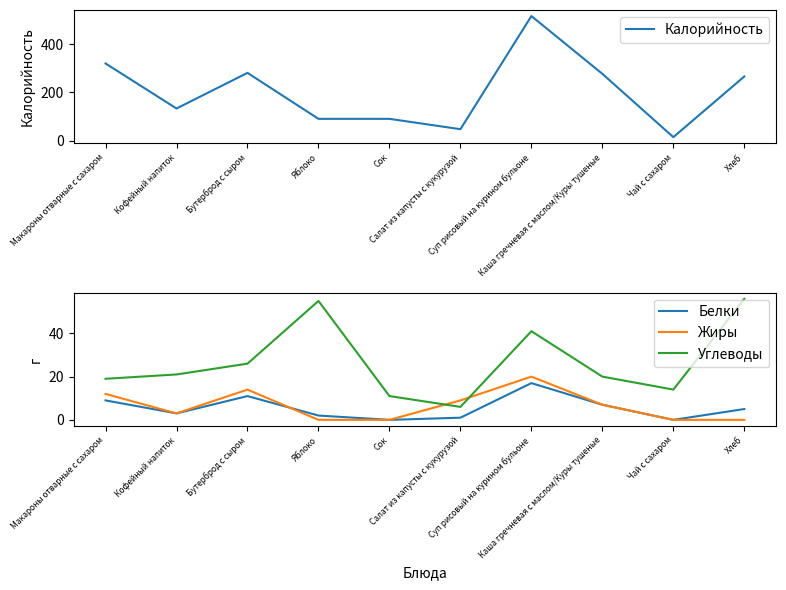

The Жиры series shows 0 at Чай с сахаром. True or false?

True